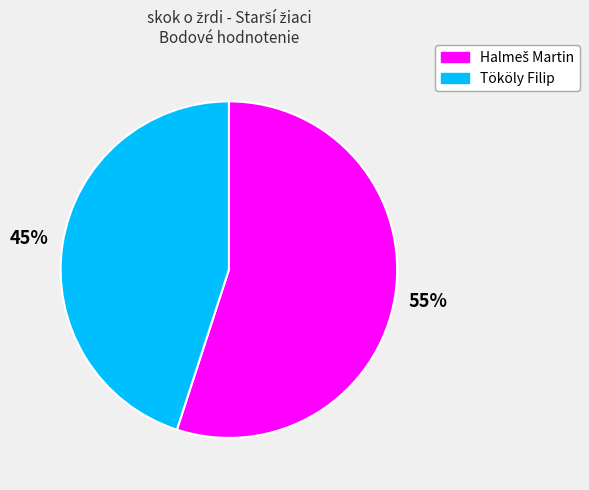

True or false: Tököly Filip accounts for 31% of the total.

False